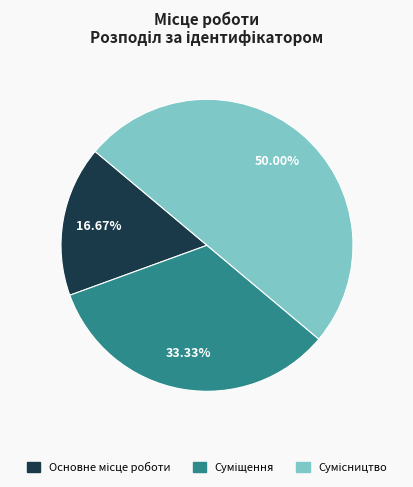

How many slices are in this pie chart?

3